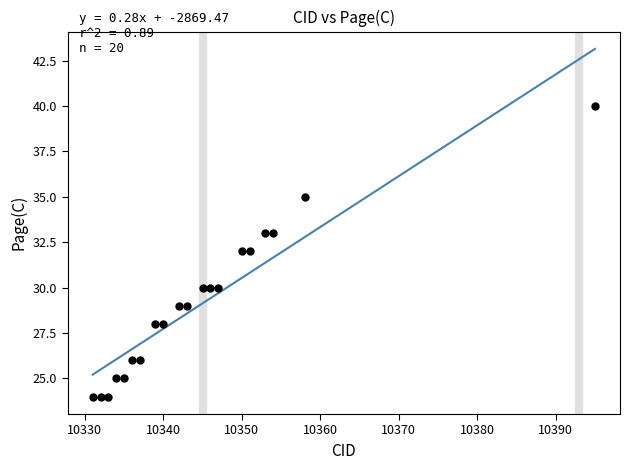

What is the range of X values (max minus min)?

64